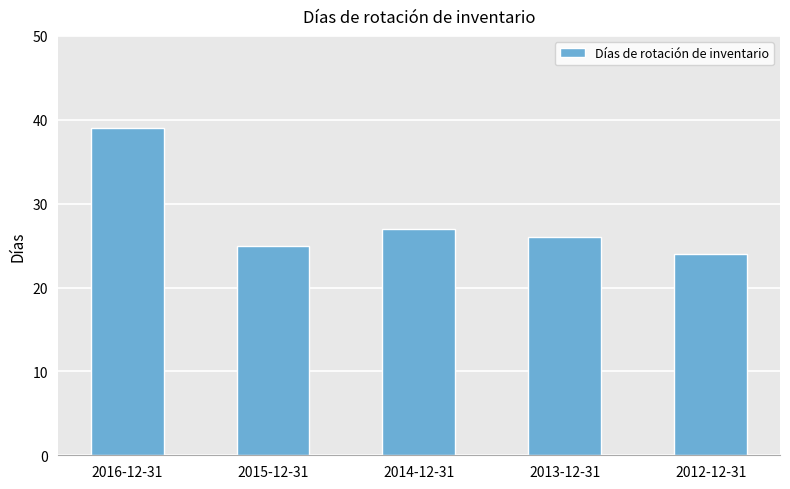

What is the greatest value displayed?

39